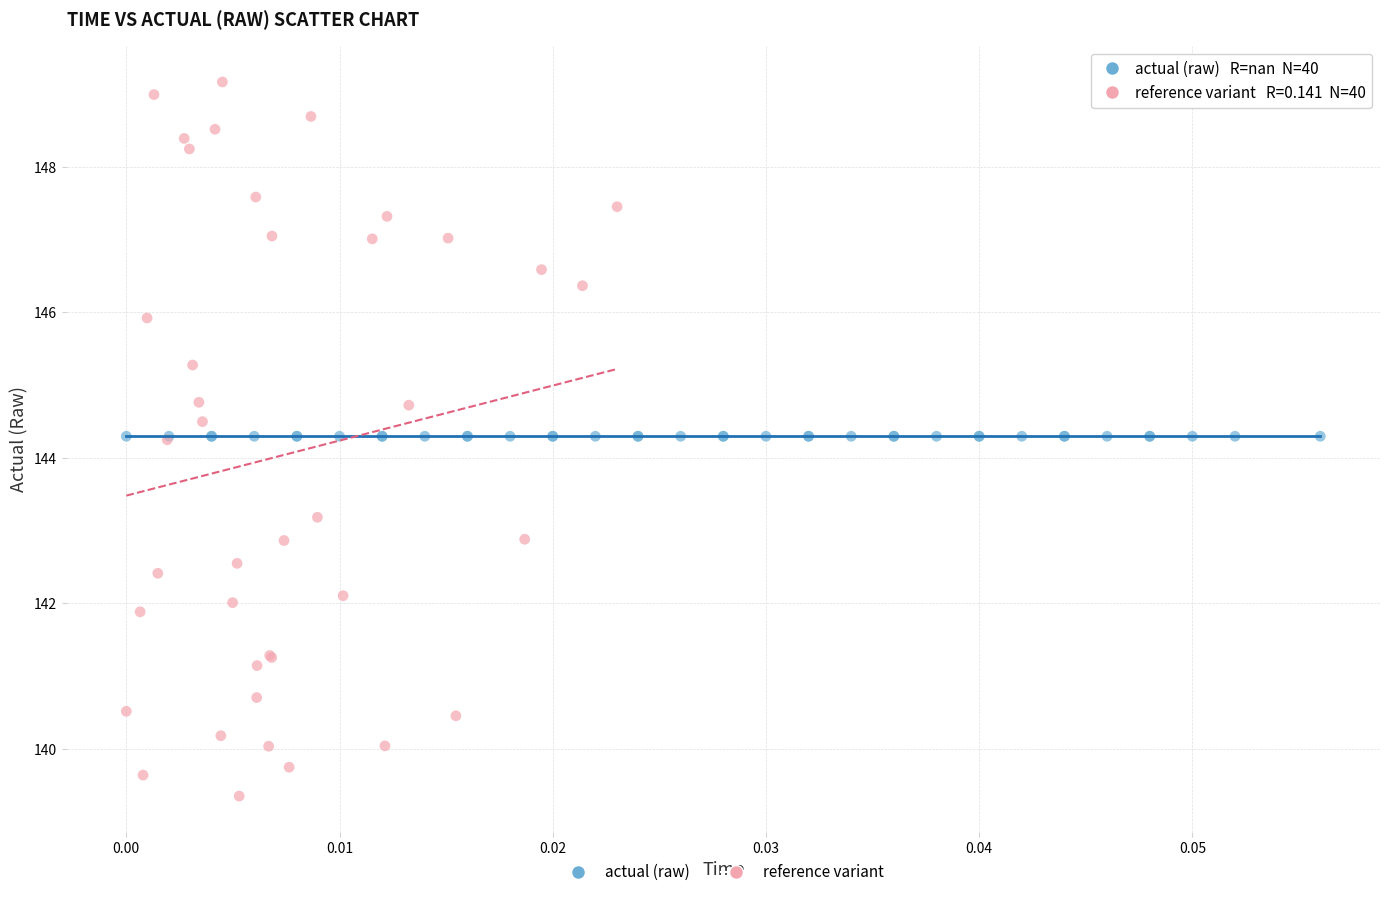

Which series contains the lowest Y value?

reference variant